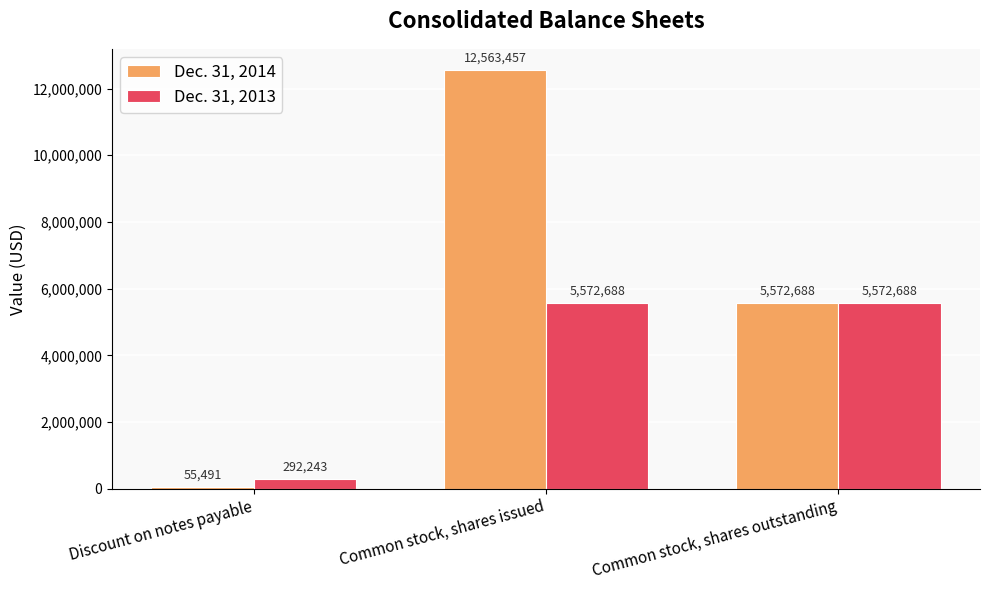

Which category has the highest value in the Dec. 31, 2014 series?

Common stock, shares issued